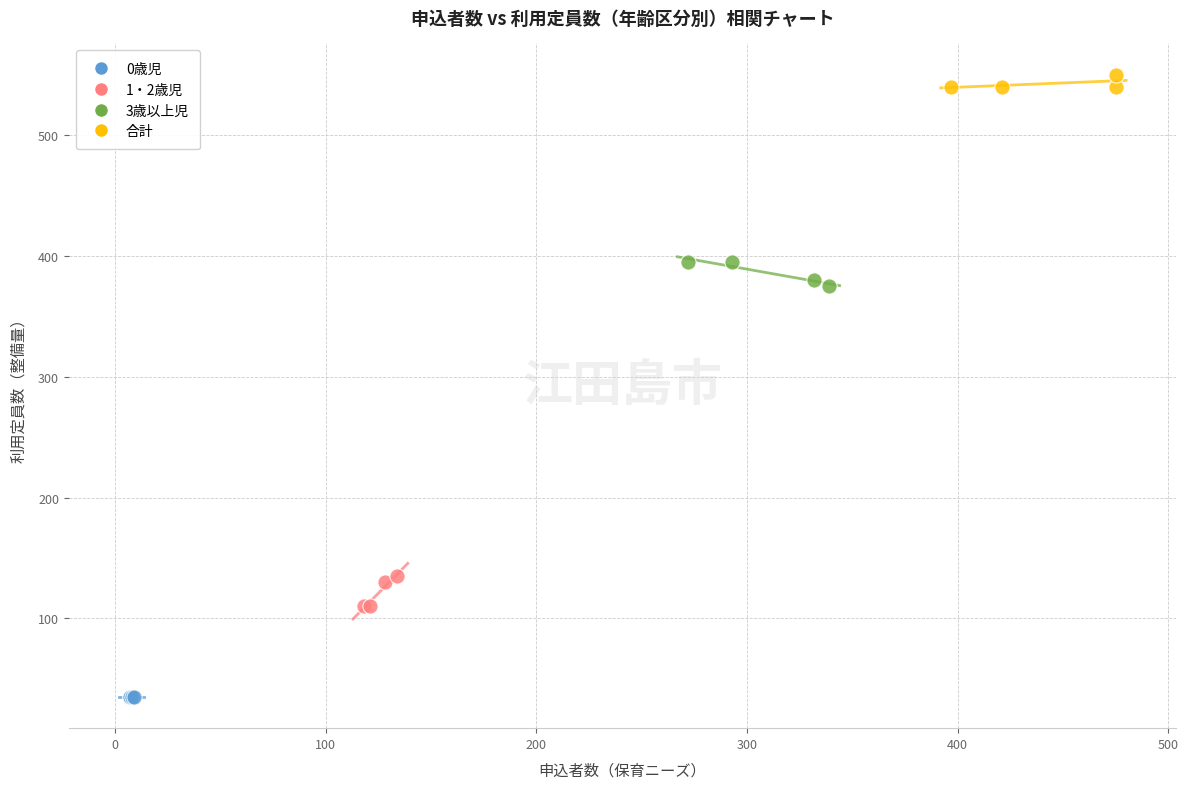

Which series reaches the maximum Y coordinate?

合計